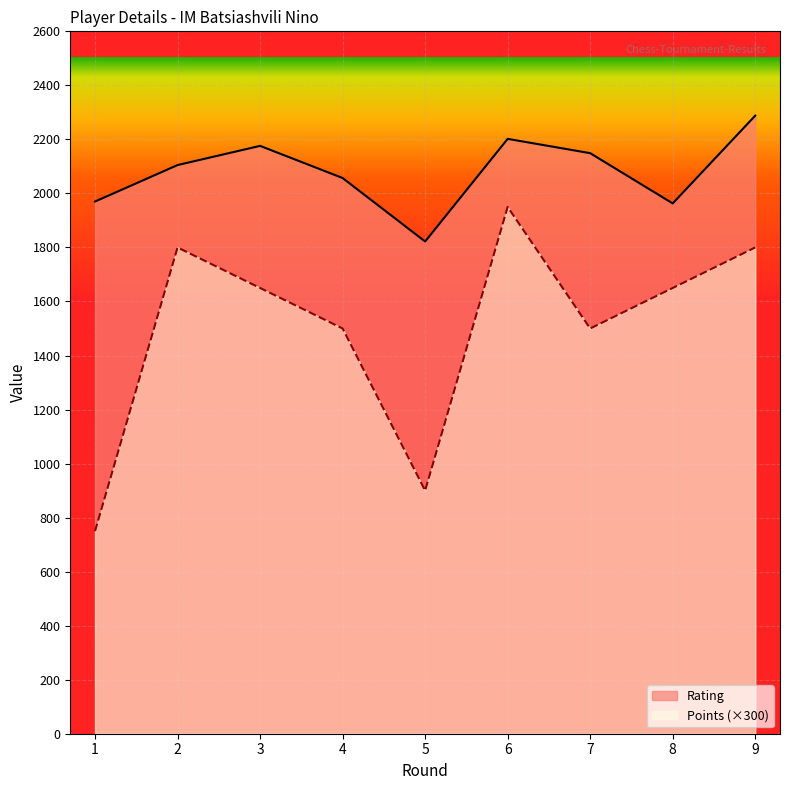

How many lines are shown in the chart?

2